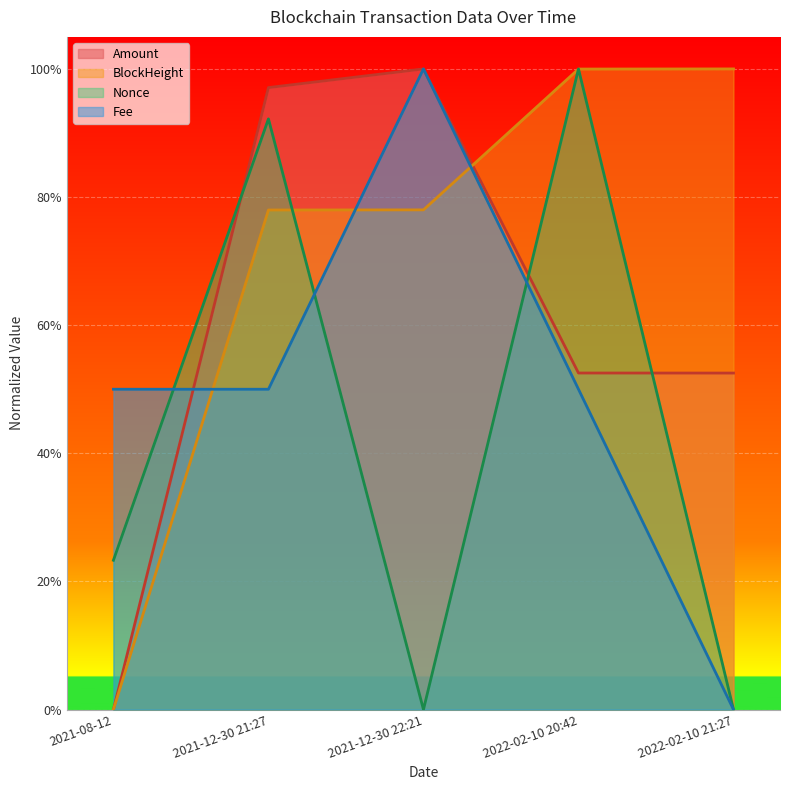

True or false: Nonce has a value of 0.7 at 2021-12-30 22:21.

False